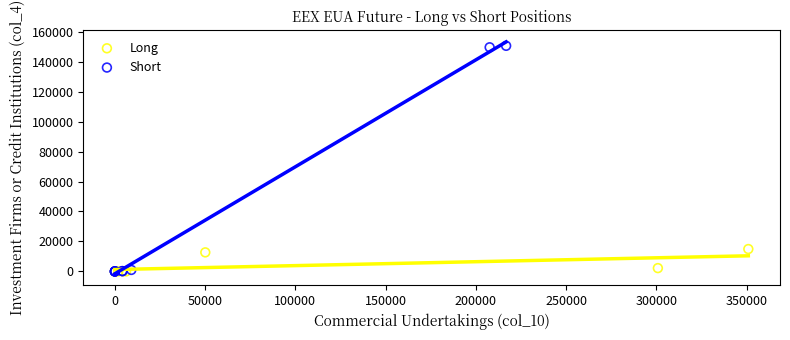

Which series has the largest Y range (max minus min)?

Short